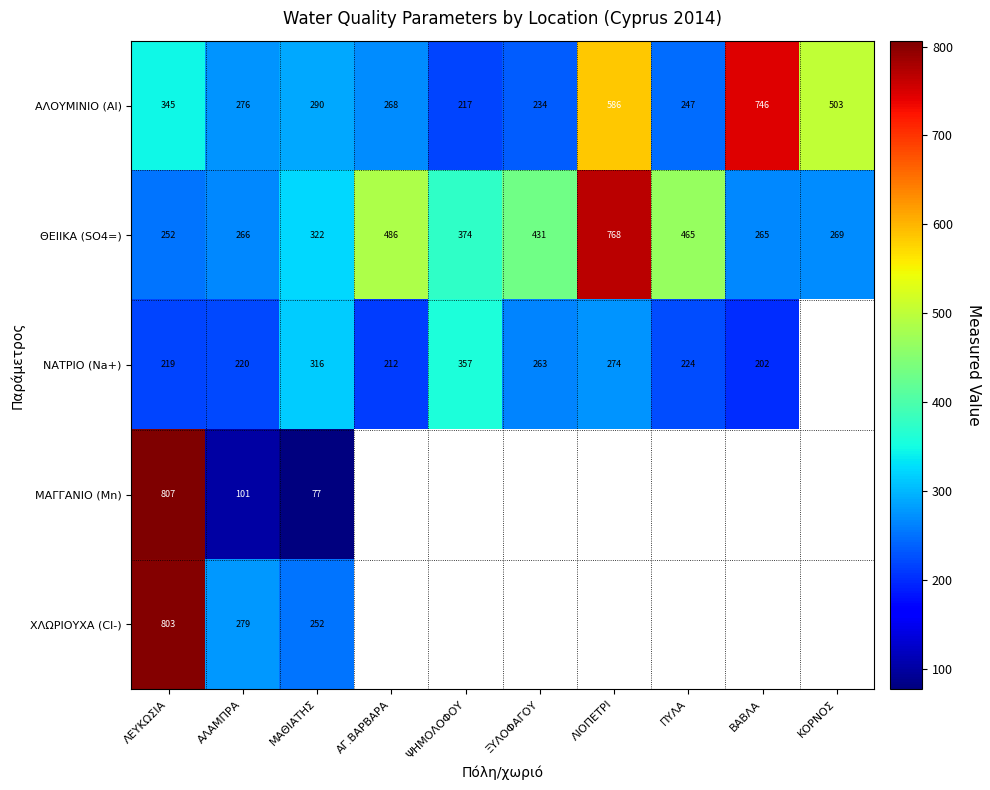

Where is ΑΛΟΥΜΙΝΙΟ (Al) nearest to the value 481?

ΚΟΡΝΟΣ